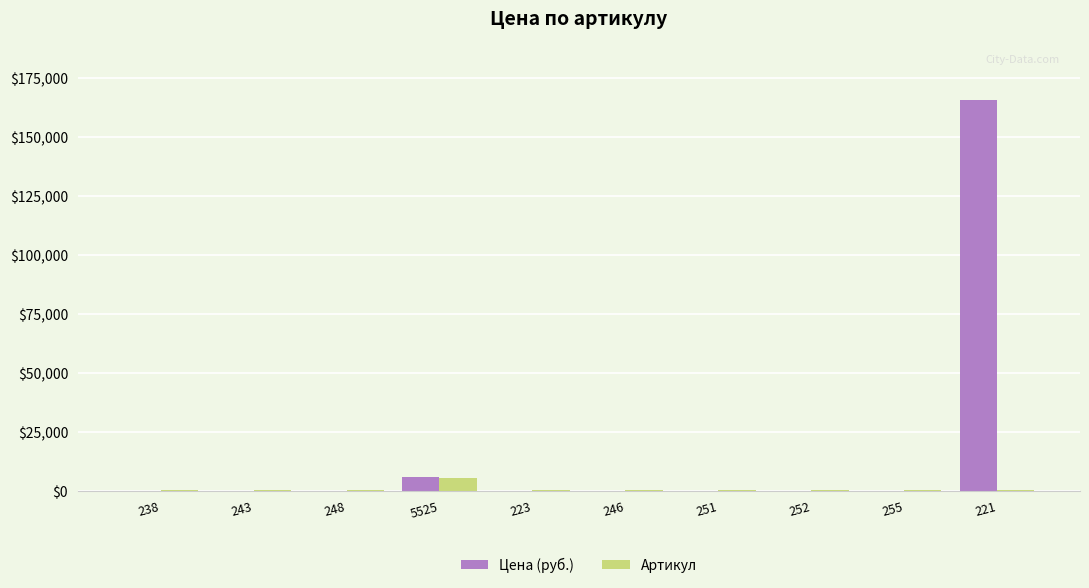

True or false: Цена (руб.) has a value of 0 at 252.

True